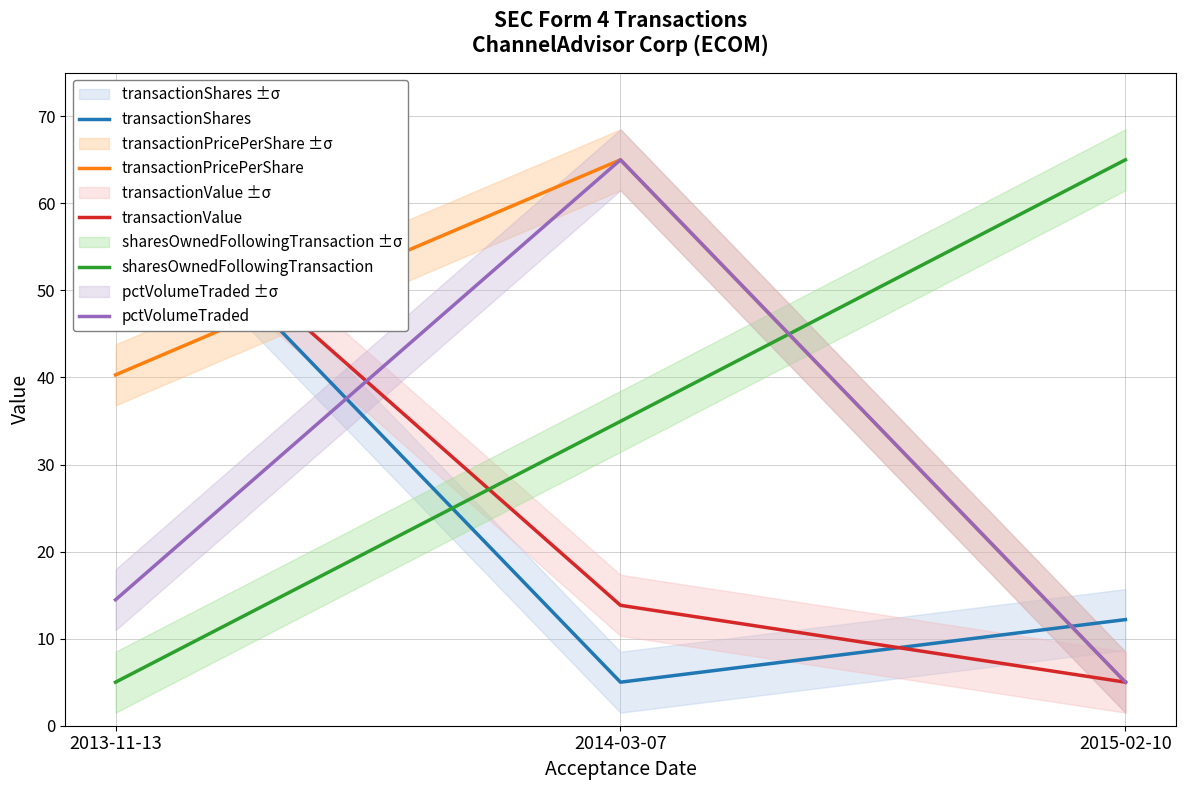

How many values in the pctVolumeTraded series exceed 14?

2